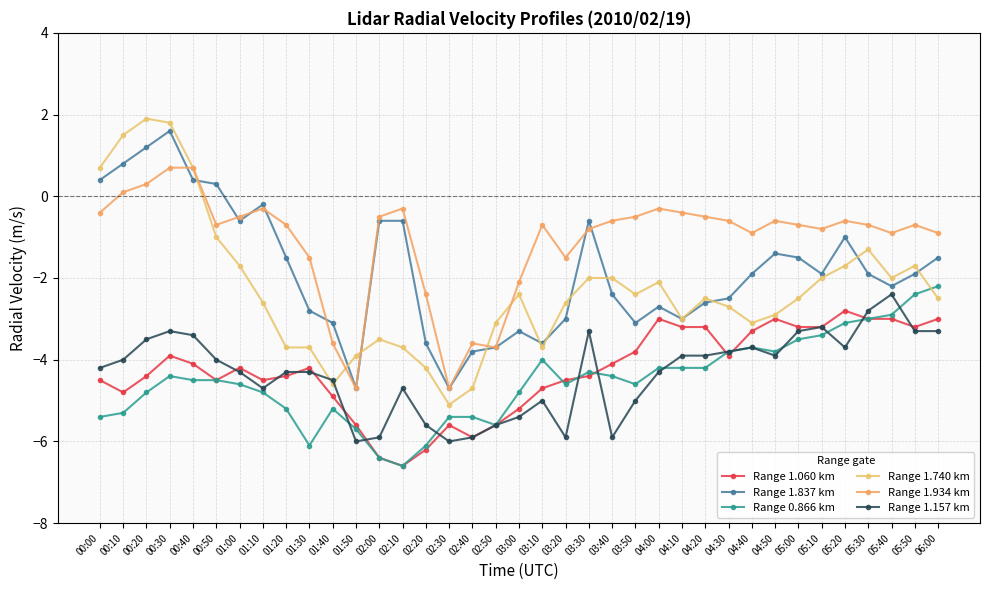

What is the difference between the maximum and minimum values in the Range 1.934 km series?

5.4